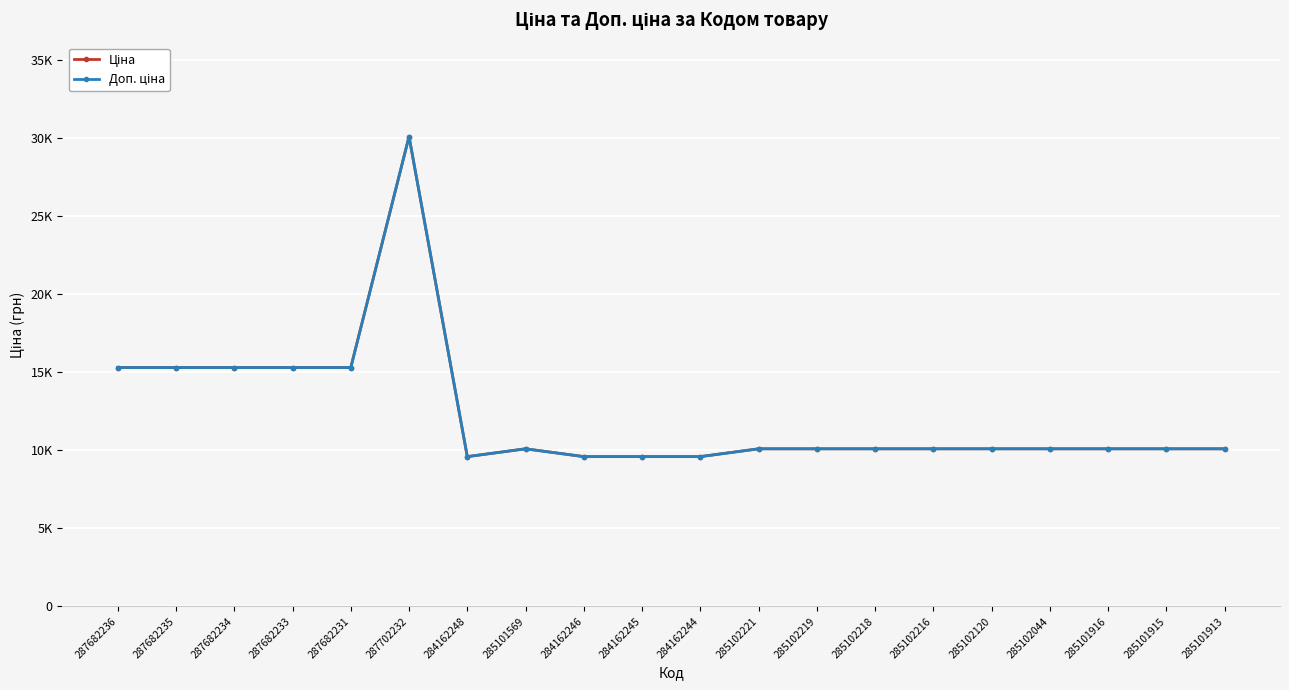

True or false: Доп. ціна has a value of 5486.5 at 285102044.

False